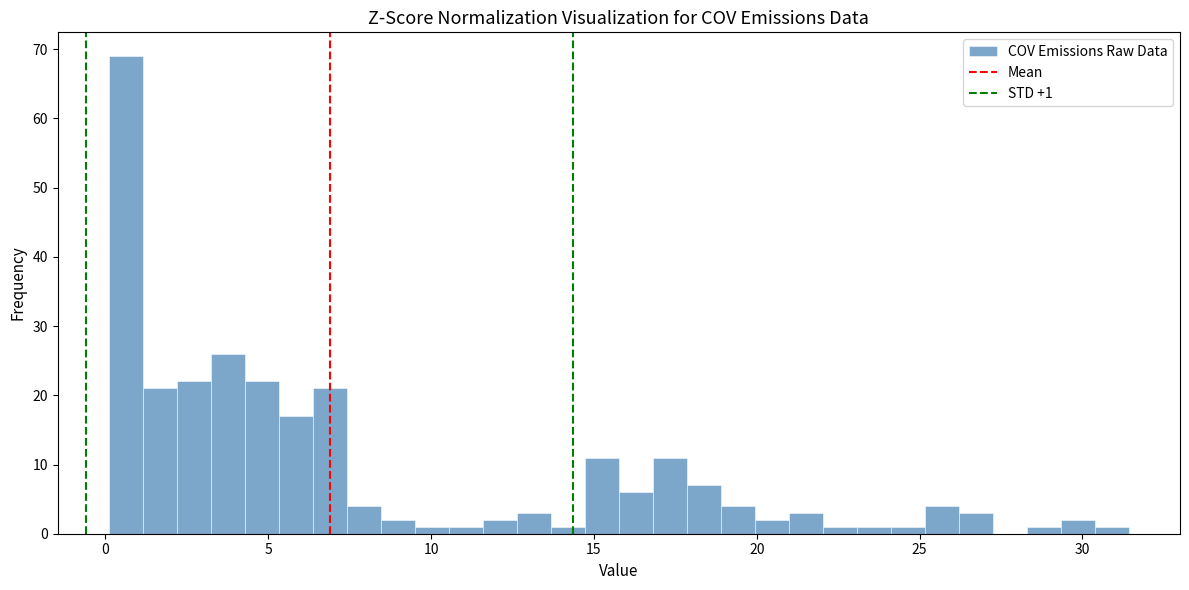

Around what value on the x-axis is the tallest bar? Give the approximate position of its centre, as read against the axis.

0.5